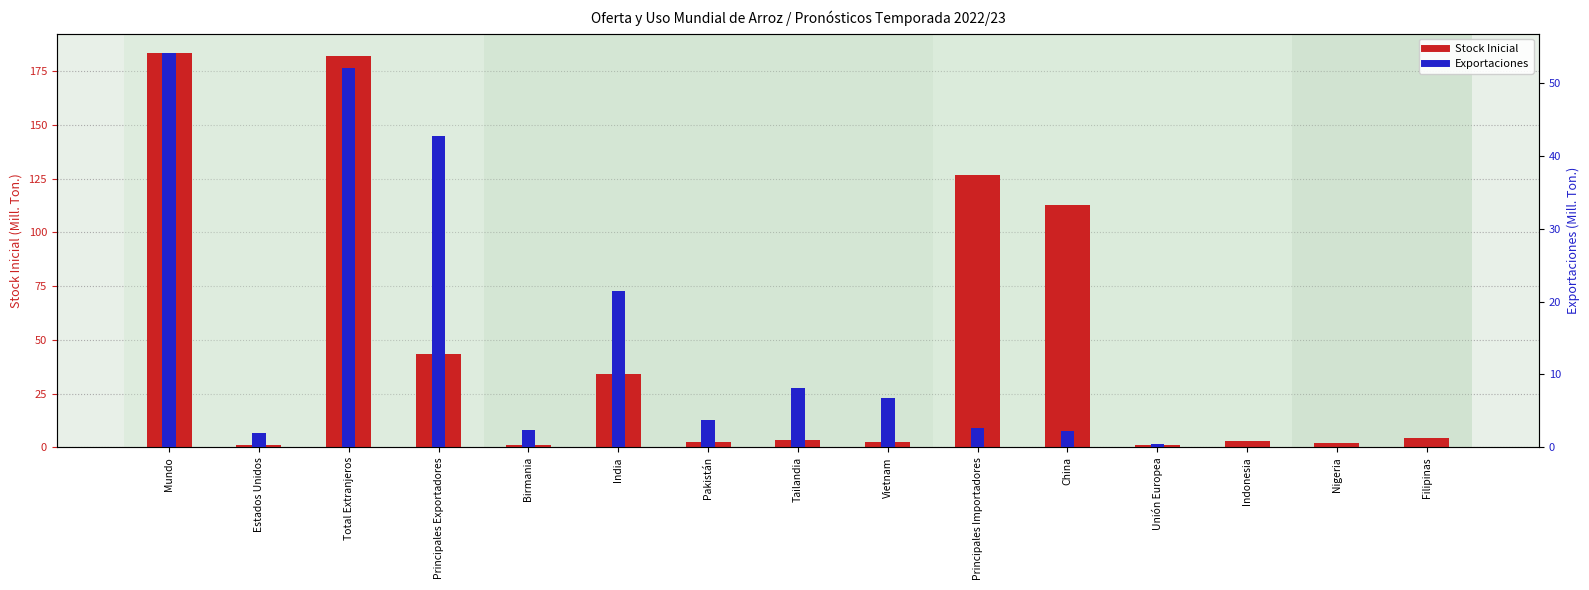

Is the value of Exportaciones at Mundo greater than the value of Stock Inicial at Pakistán?

Yes